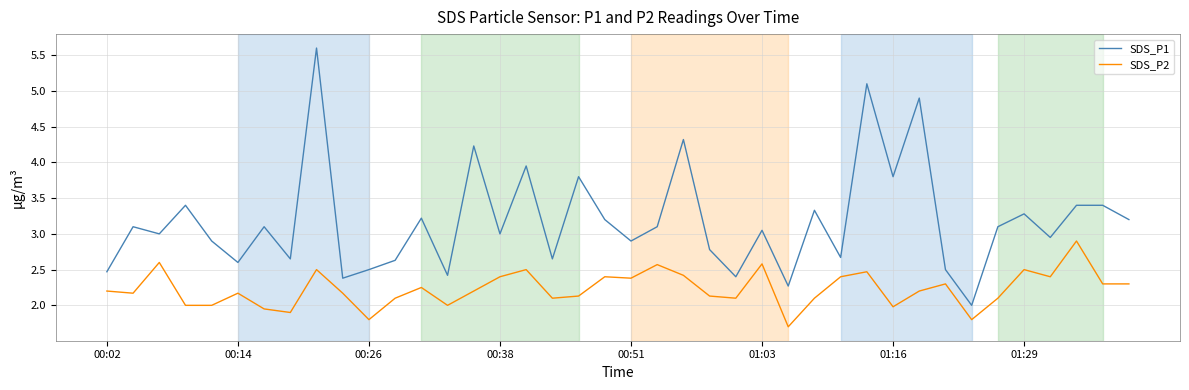

Rank the series by their maximum value, from highest to lowest.

SDS_P1, SDS_P2